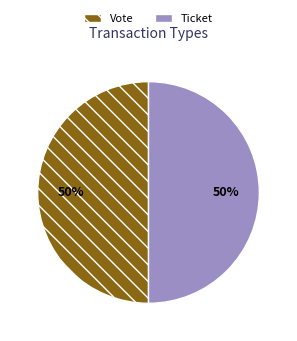

Approximately how many times larger is the value at Ticket compared to Vote?

1.0